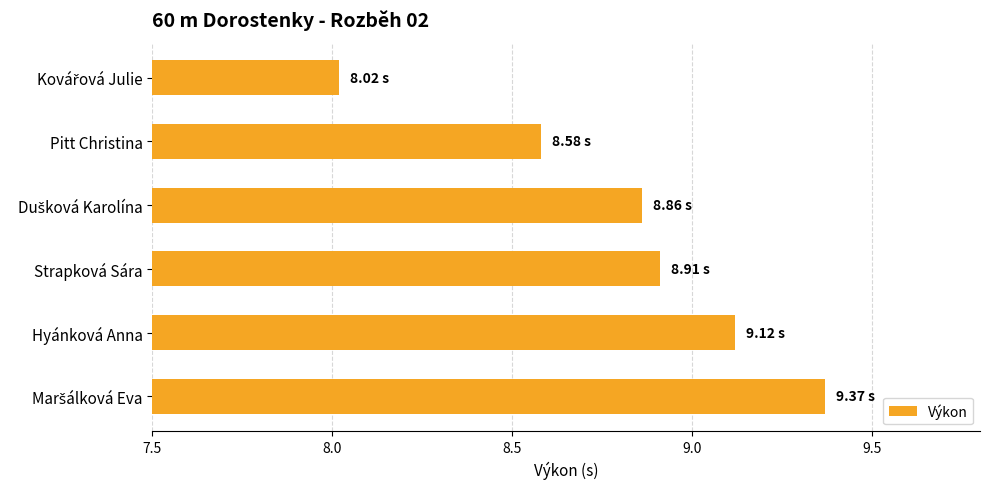

What is the label of the 2nd bar from the top?

Pitt Christina